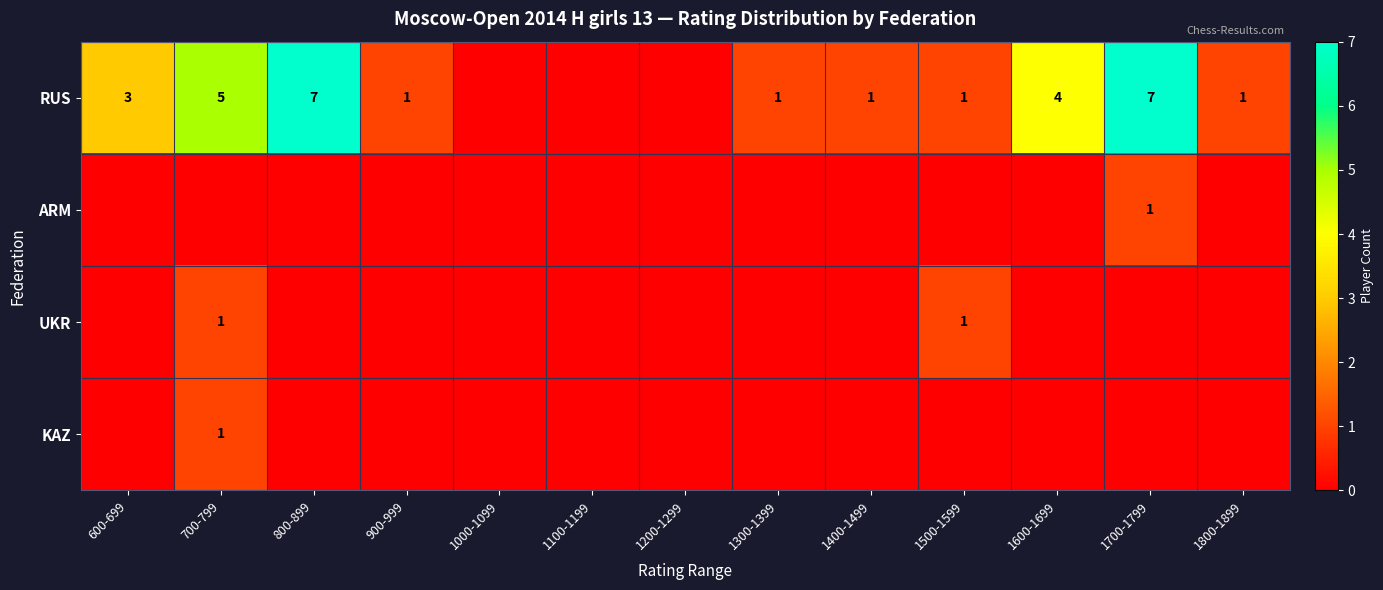

Is it true that RUS equals 7 at 800-899?

True